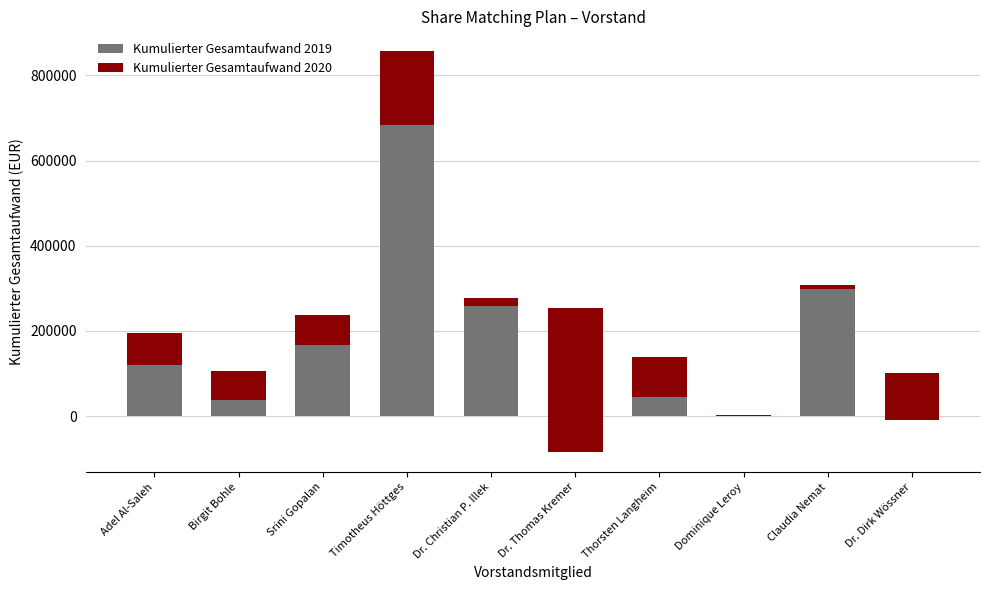

What is the label of the 3rd bar from the right?

Dominique Leroy